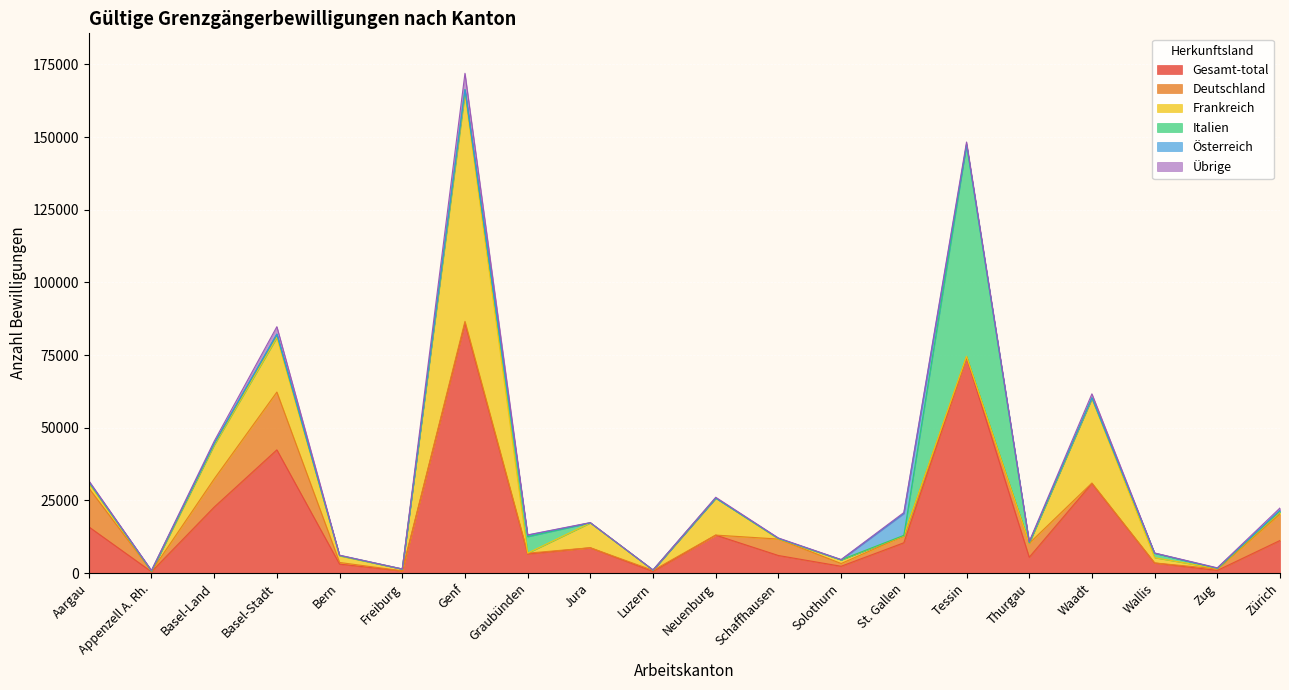

How many lines are shown in the chart?

6